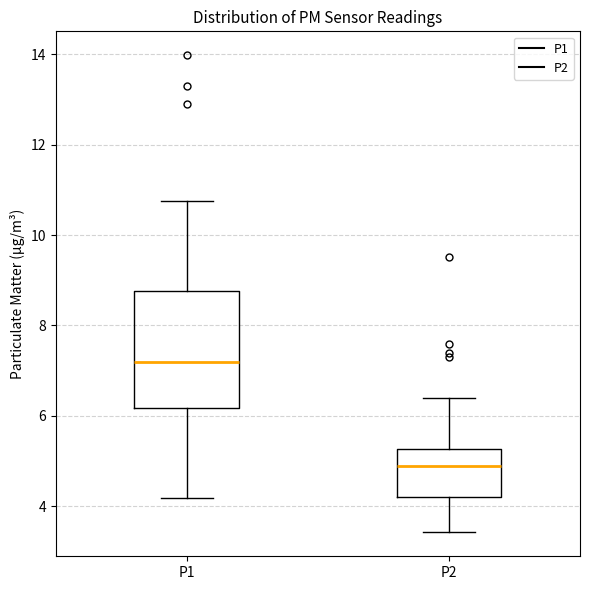

Which box has the lowest median line?

P2